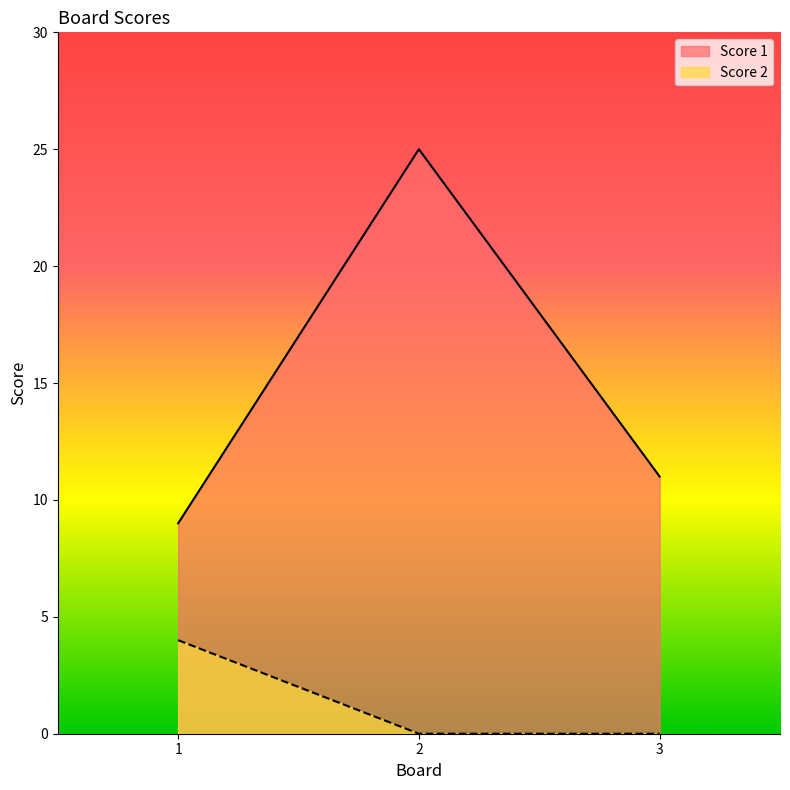

What is the average value of the Score 2 series?

1